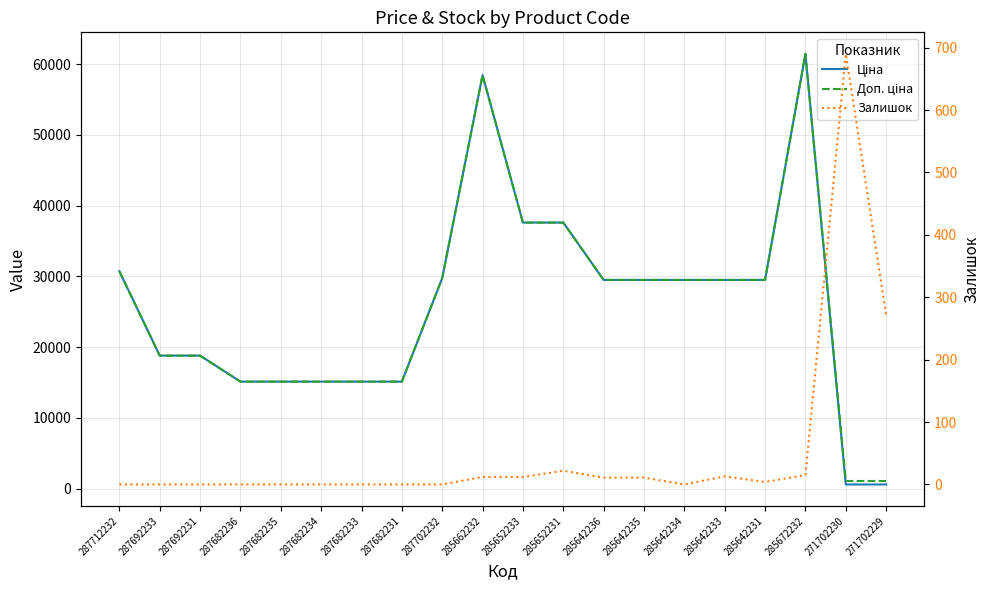

At which category is the sum across all series the highest?

285672232